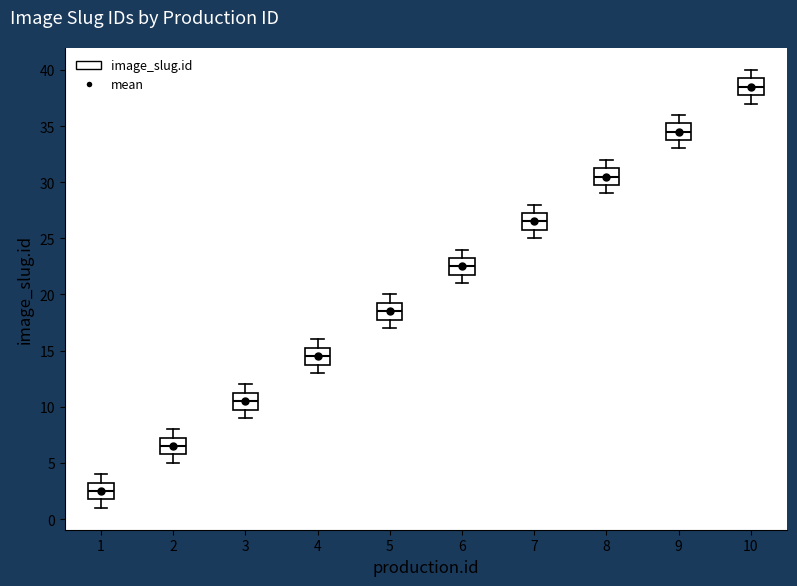

Reading left to right, transcribe this box plot: for each box, give where its median line is, the range the box spans, and where its two whiskers end, as read against the y-axis. The values are not printed on the chart, so give them approximately, as read against the axis.

1: median 2.5, box 2.0 to 3.5, whiskers 1.0 to 4.0
2: median 6.5, box 6.0 to 7.5, whiskers 5.0 to 8.0
3: median 10.5, box 10.0 to 11.5, whiskers 9.0 to 12.0
4: median 14.5, box 14.0 to 15.5, whiskers 13.0 to 16.0
5: median 18.5, box 18.0 to 19.5, whiskers 17.0 to 20.0
6: median 22.5, box 22.0 to 23.5, whiskers 21.0 to 24.0
7: median 26.5, box 26.0 to 27.5, whiskers 25.0 to 28.0
8: median 30.5, box 30.0 to 31.5, whiskers 29.0 to 32.0
9: median 34.5, box 34.0 to 35.5, whiskers 33.0 to 36.0
10: median 38.5, box 38.0 to 39.5, whiskers 37.0 to 40.0